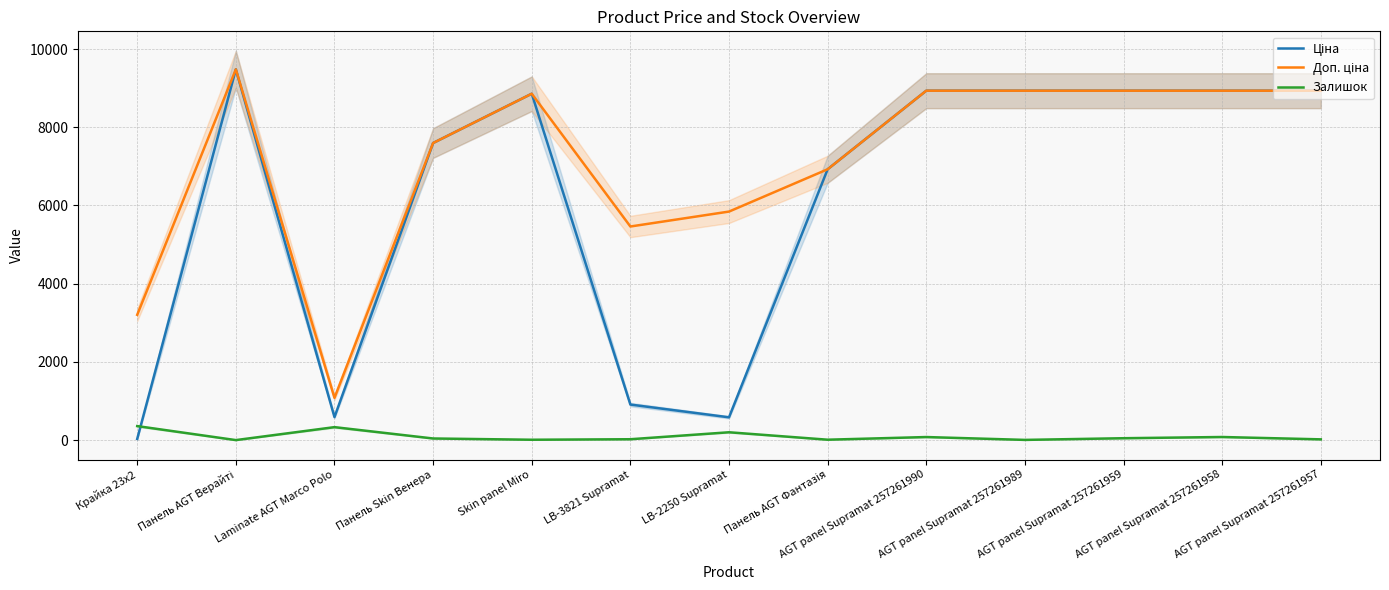

Which series has the widest spread of values?

Ціна